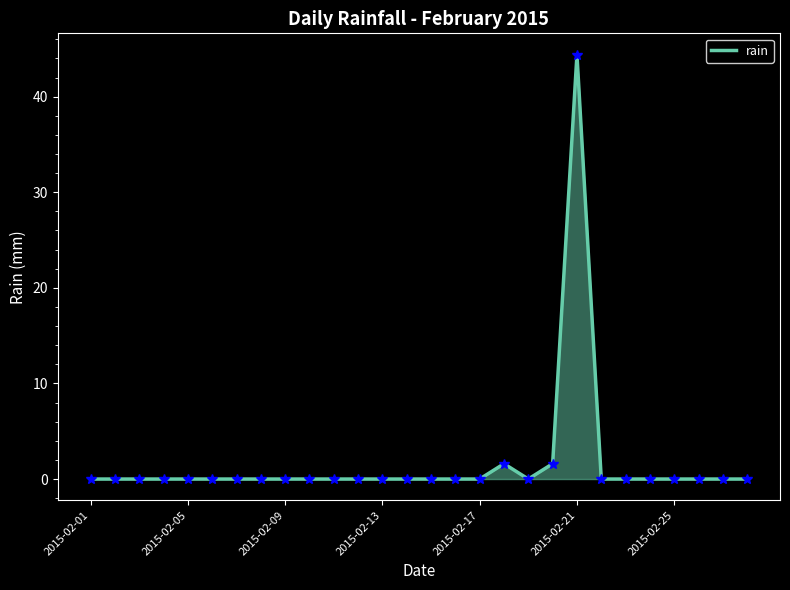

What is the maximum value shown in the chart?

44.4